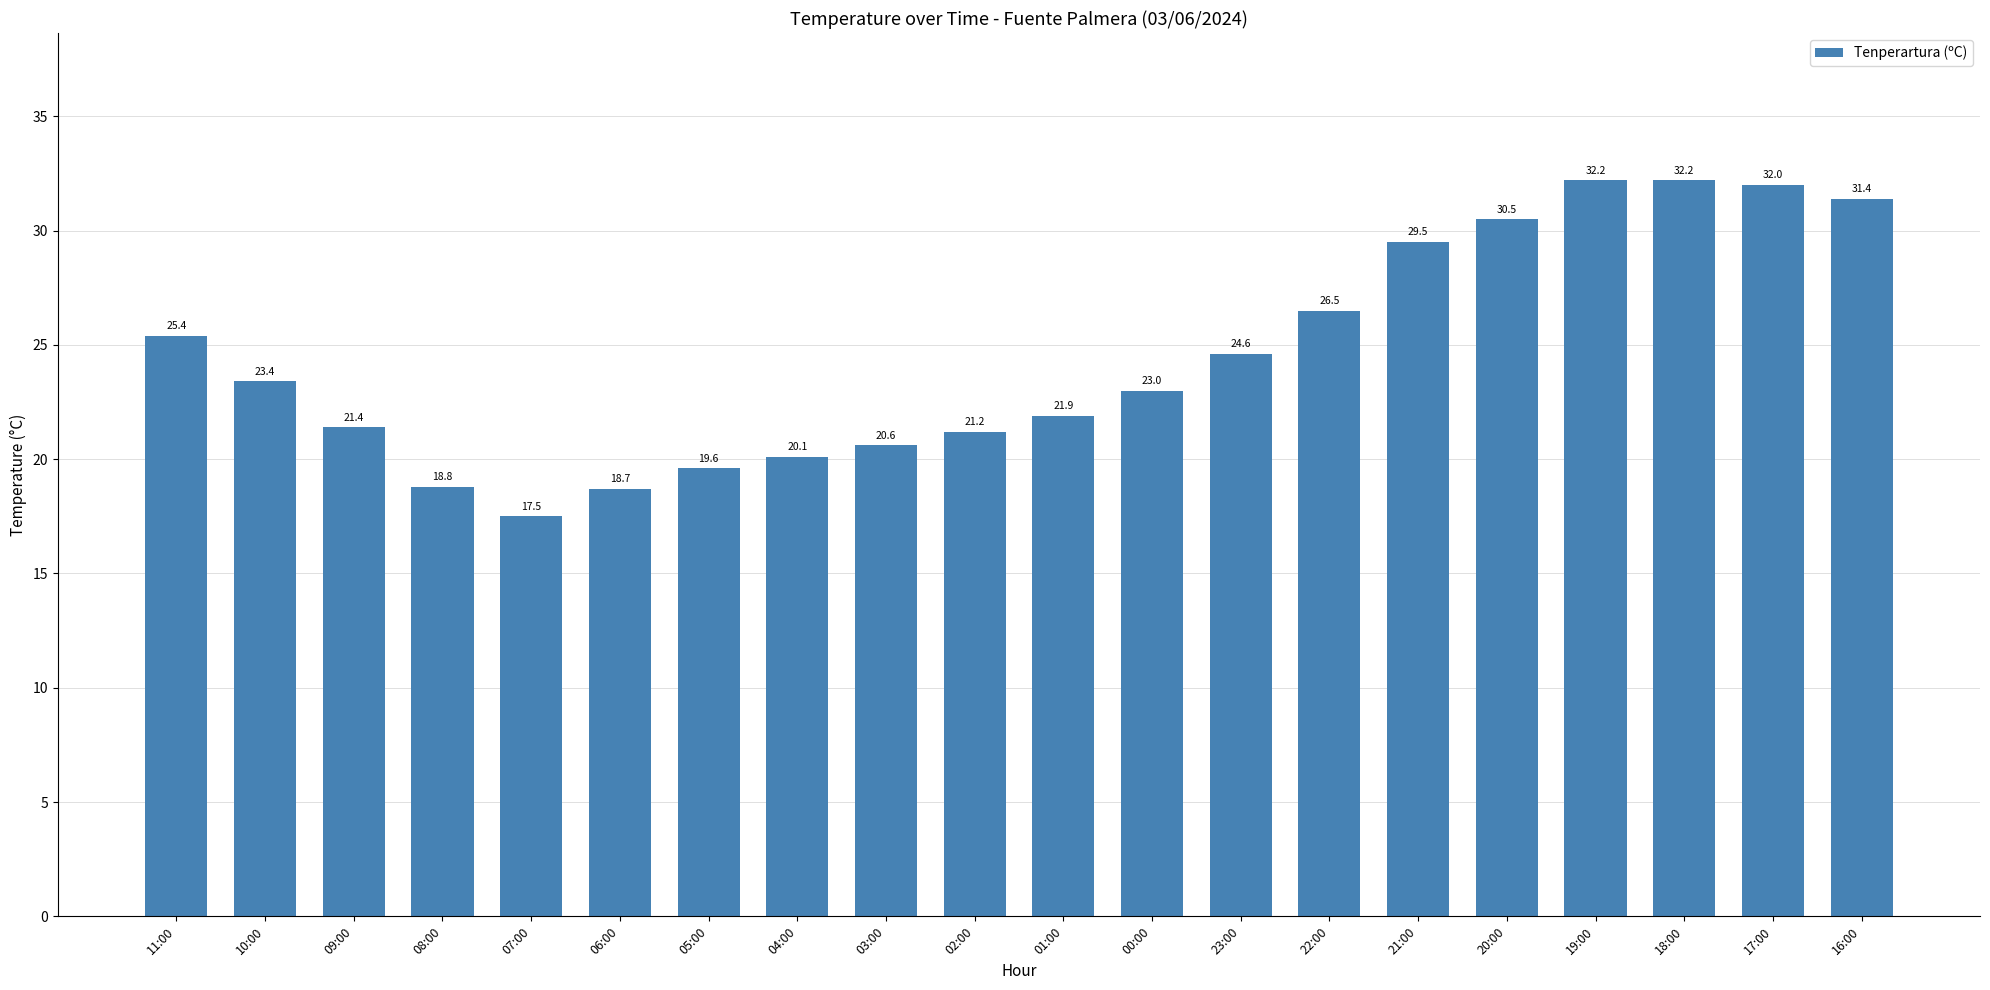

What is the label of the 20th bar from the left?

16:00